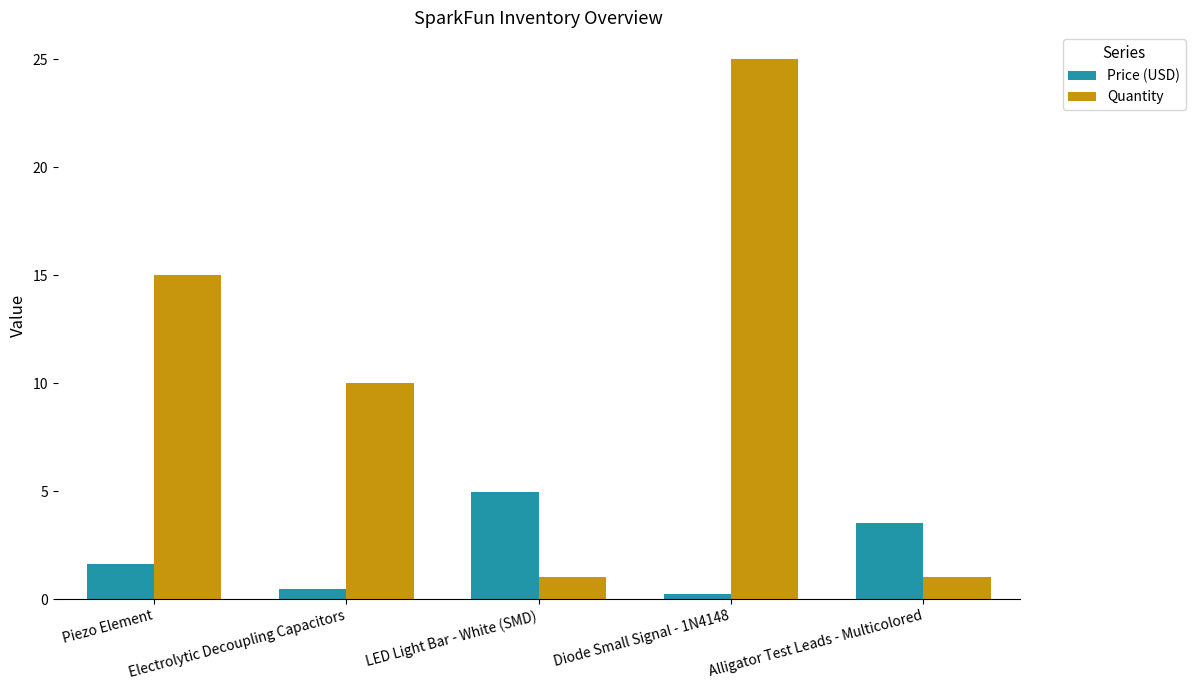

Which label corresponds to the largest value in the chart?

Diode Small Signal - 1N4148